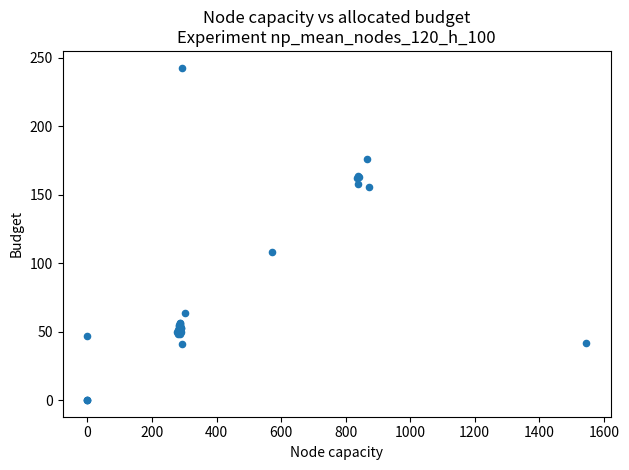

What Y value in the scatter plot is closest to 121?

108